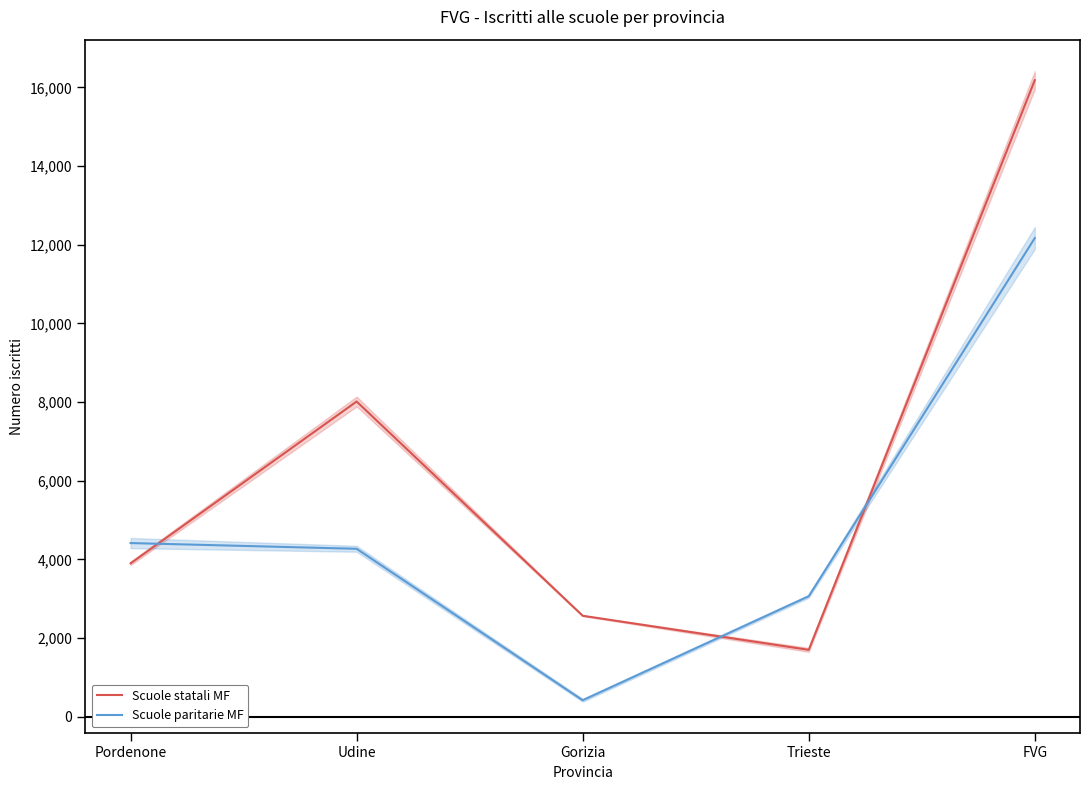

What are all the series names shown in the legend?

Scuole statali MF, Scuole paritarie MF